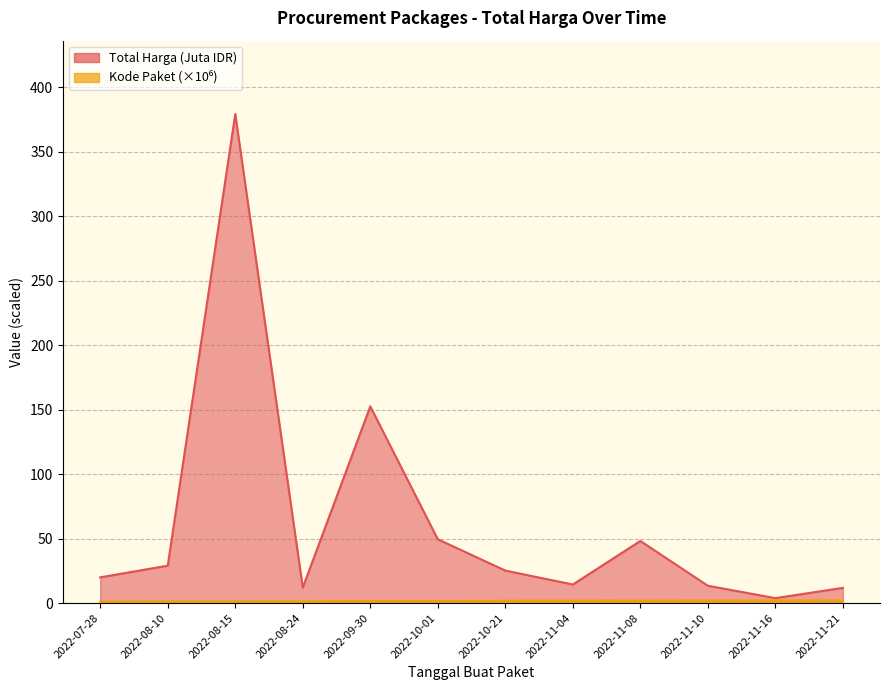

What is the approximate value of Total Harga (Juta IDR) at 2022-11-21?

11.8